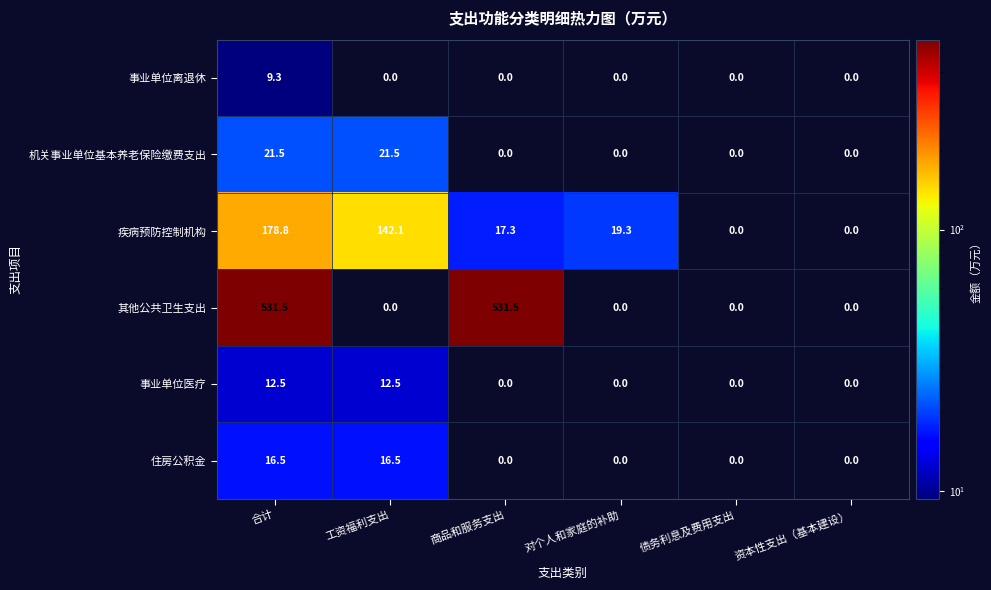

Rank the series by their maximum value, from highest to lowest.

其他公共卫生支出, 疾病预防控制机构, 机关事业单位基本养老保险缴费支出, 住房公积金, 事业单位医疗, 事业单位离退休